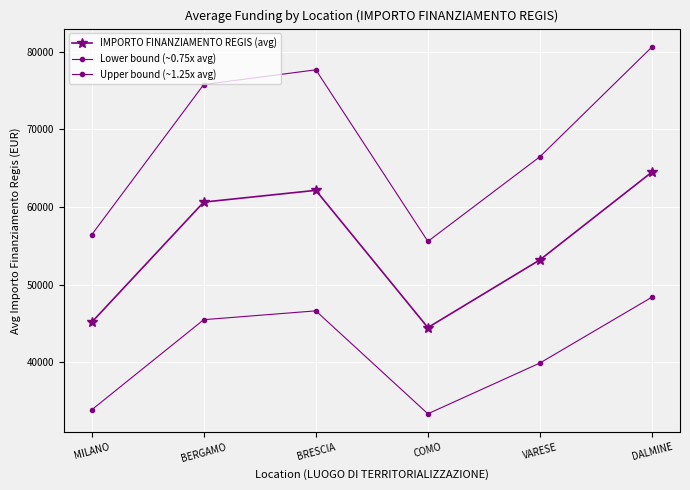

At how many categories does at least one series exceed 62515?

4